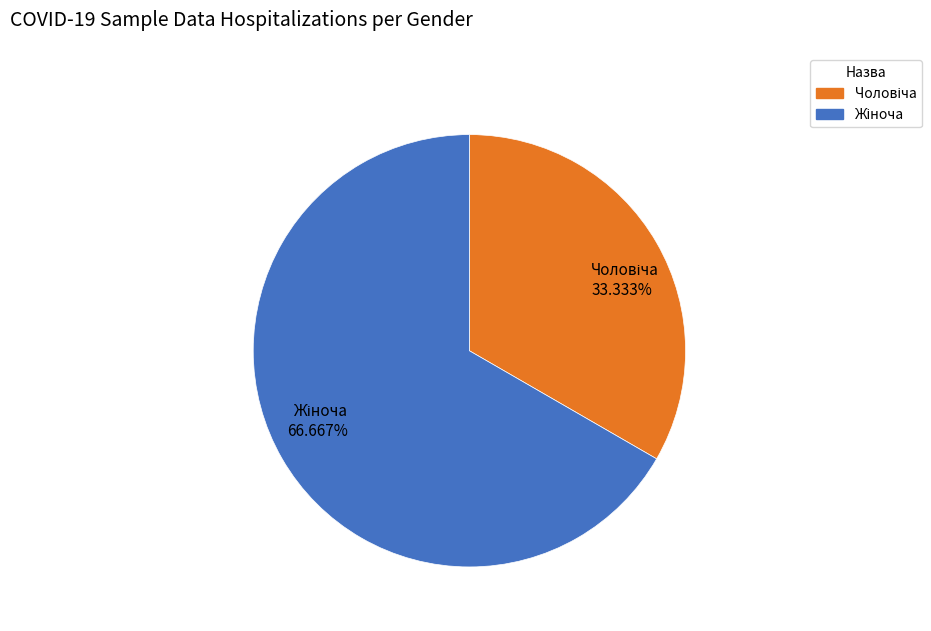

Is there a majority slice in this chart?

Yes